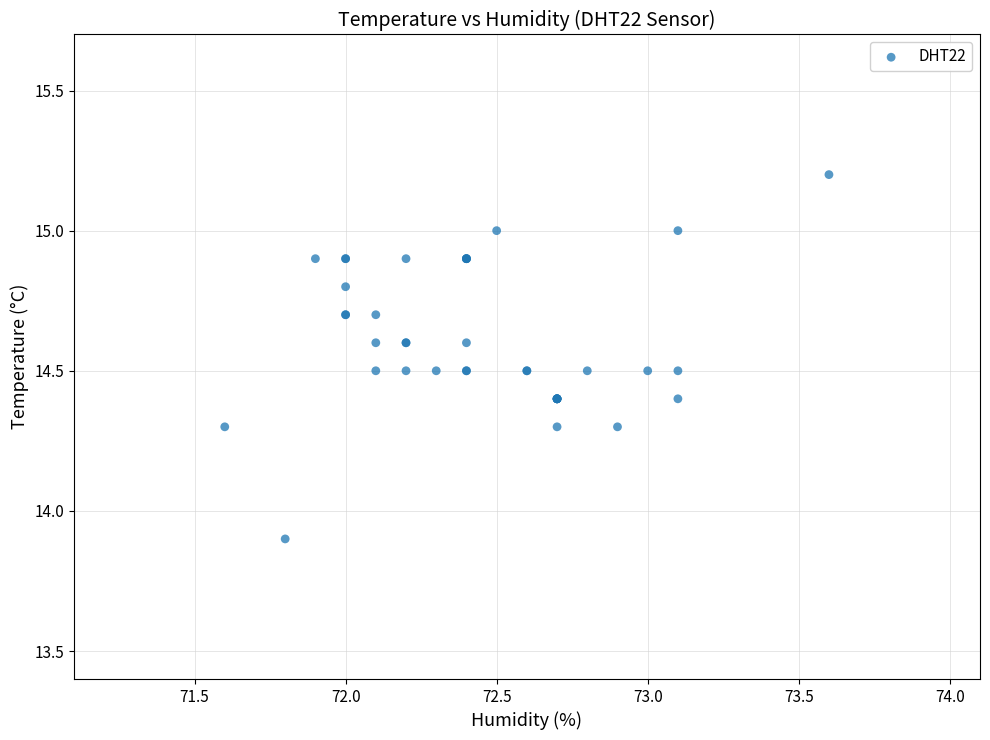

What Y value in the scatter plot is closest to 14?

13.9